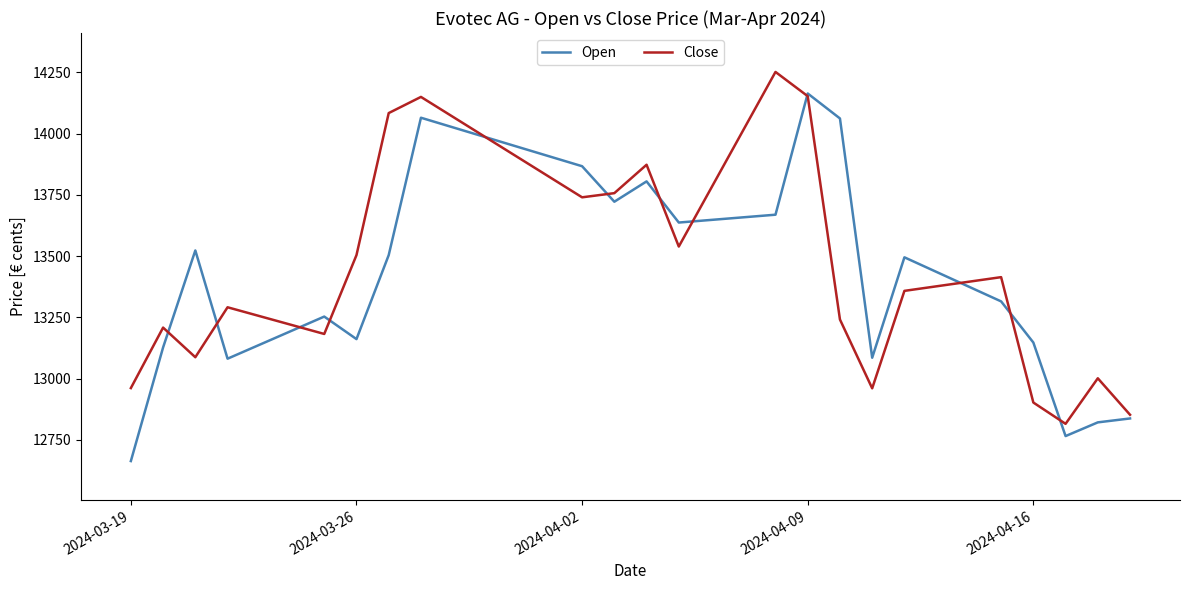

Rank the series by their maximum value, from lowest to highest.

Open, Close